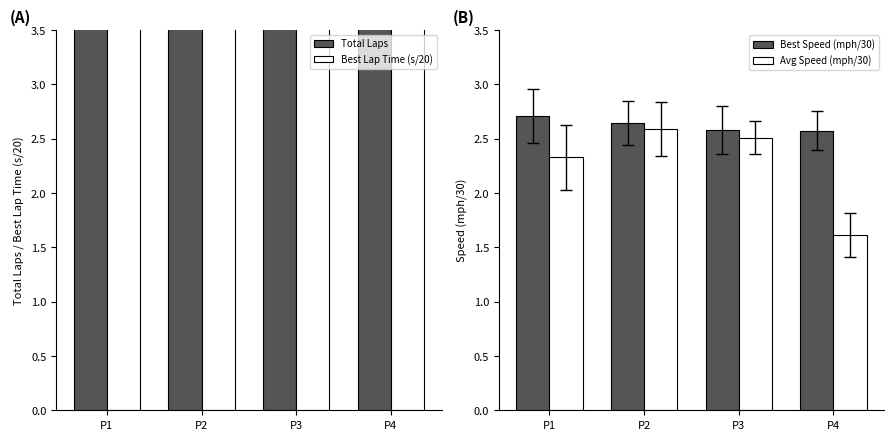

At which label is Best Speed (mph/30) closest to 2?

P4